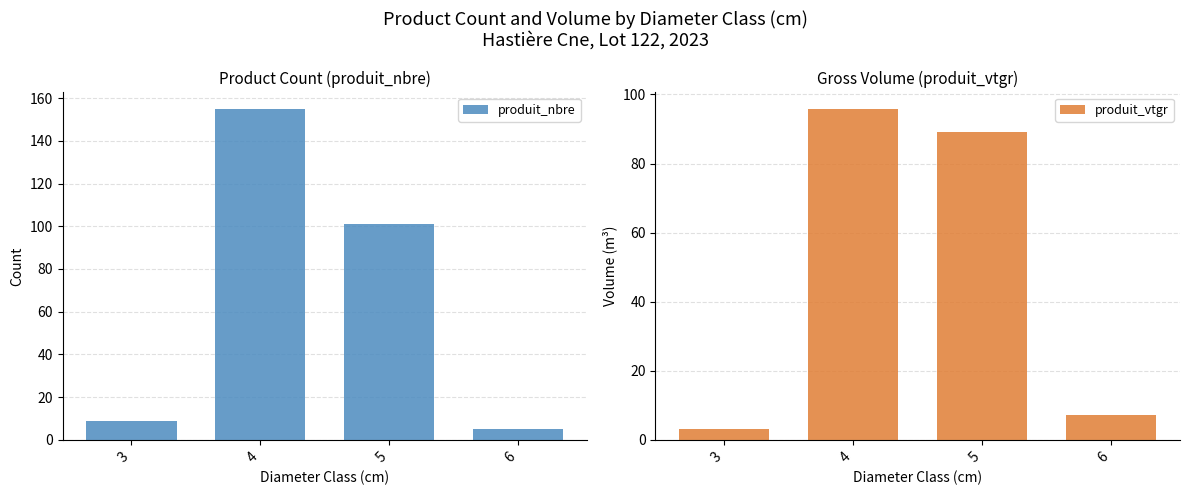

Rank the series by their average value, from highest to lowest.

produit_nbre, produit_vtgr